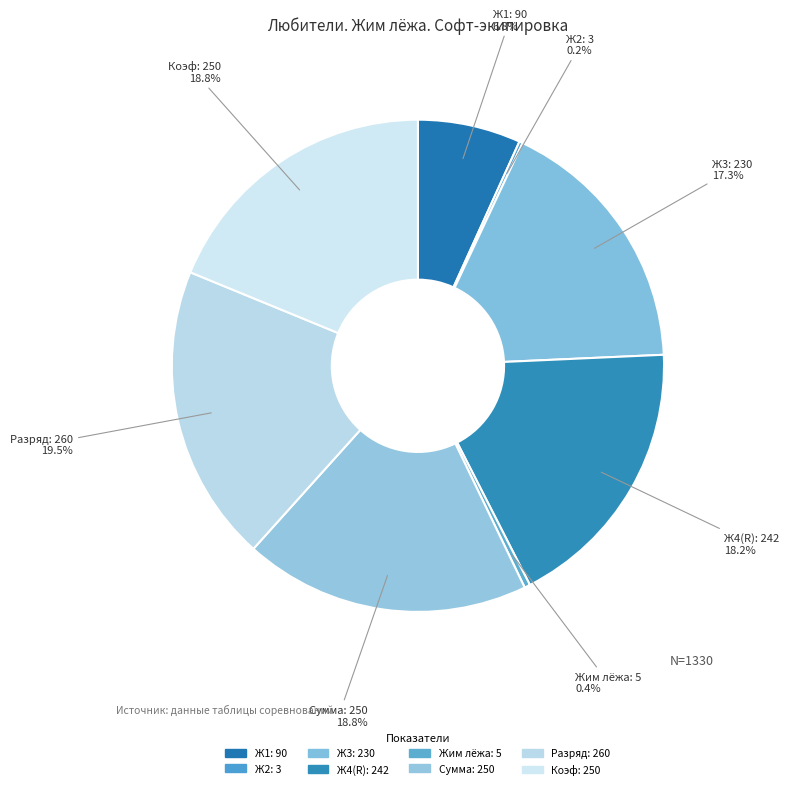

Does any single category account for the majority?

No